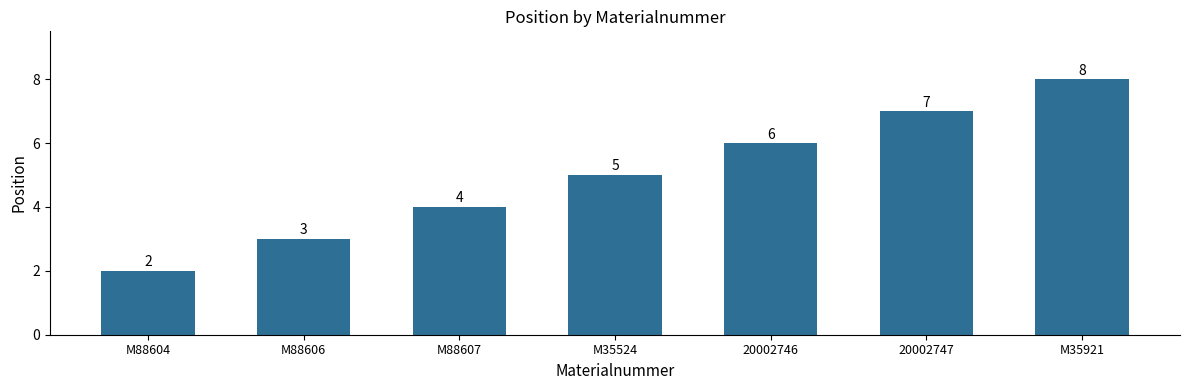

How many bars are there in total?

7